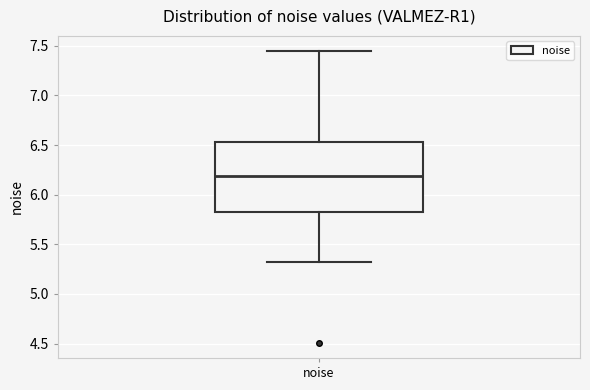

Read this box plot against the y-axis: the position of the median line, the range covered by the box, and the ends of both whiskers. The values are not printed on the chart, so give them approximately, as read against the axis.

median 6.20, box 5.80 to 6.55, whiskers 5.30 to 7.45